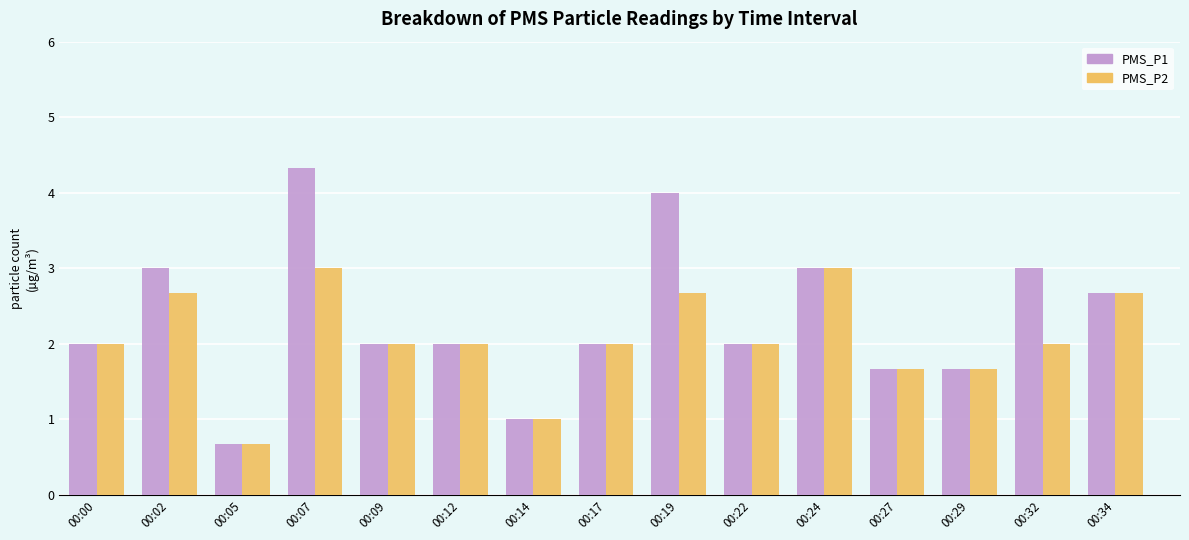

Read the PMS_P1 value at 00:12.

2.0